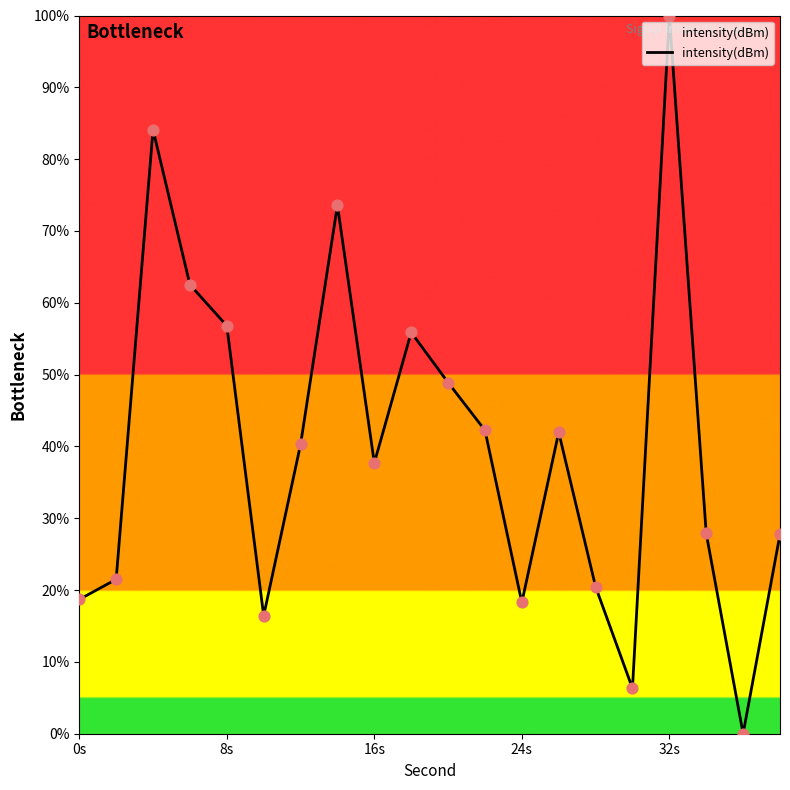

What is the maximum value shown in the chart?

100.0